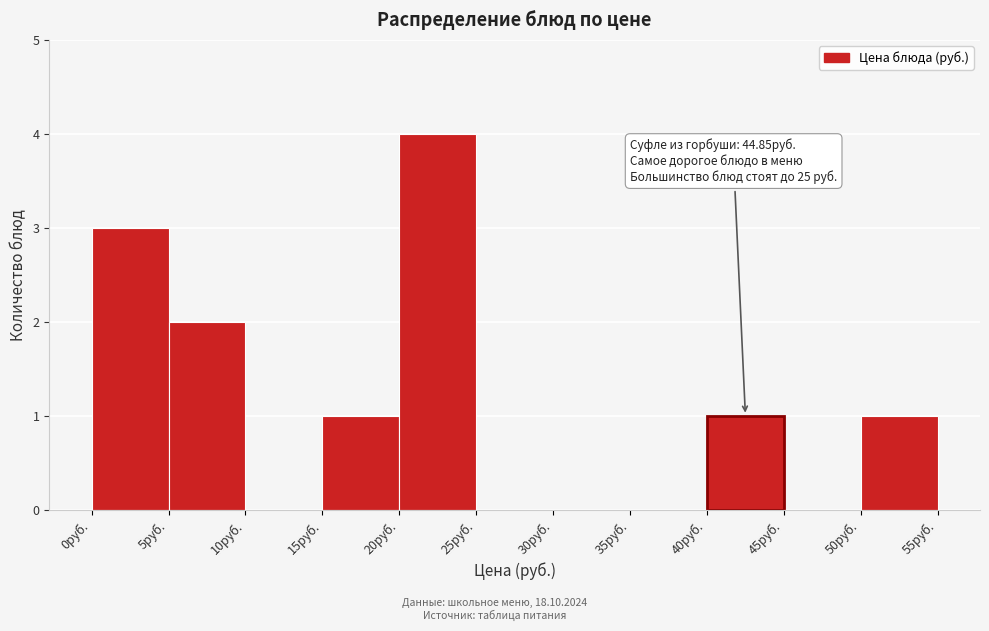

Which range on the x-axis has the tallest bar?

20 to 25